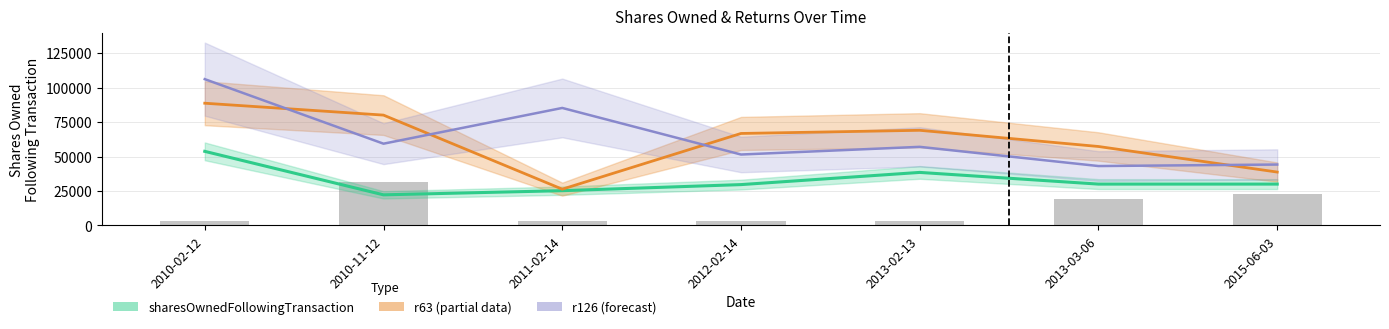

The value of transactionShares at 2015-06-03 is 22900.0. True or false?

True